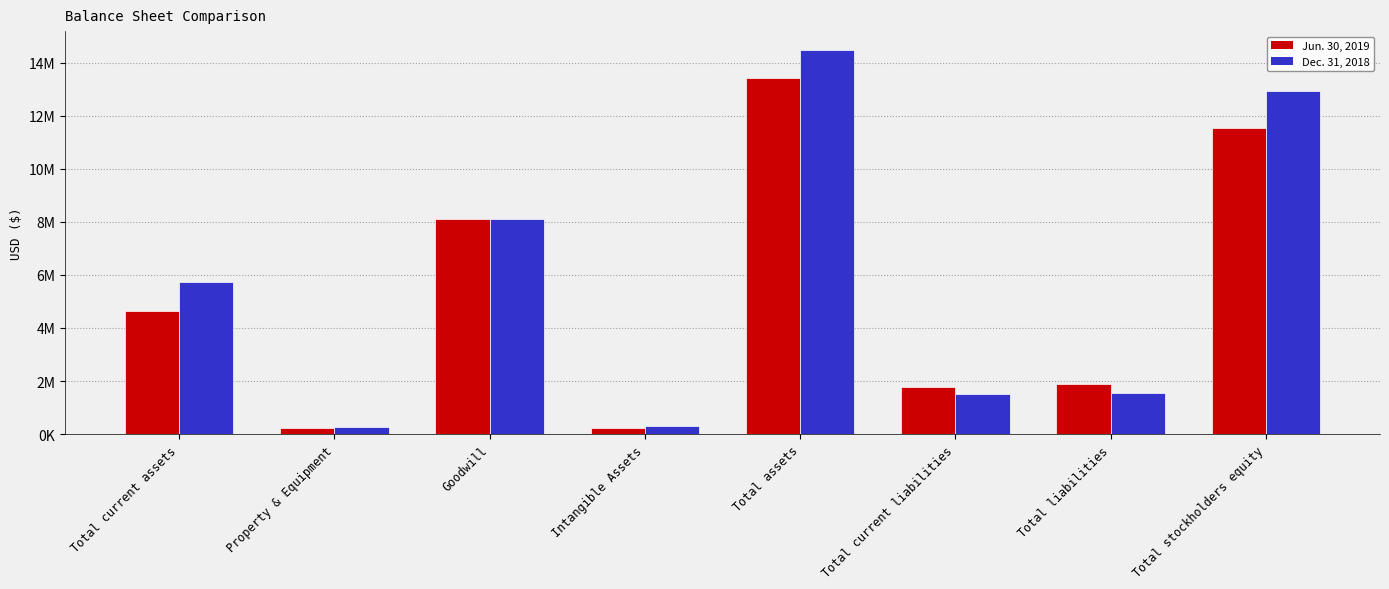

Reading right to left, extract all data points from this chart.

Jun. 30, 2019: Total stockholders equity=11543351	Total liabilities=1892443	Total current liabilities=1770937	Total assets=13435794	Intangible Assets=228072	Goodwill=8101661	Property & Equipment=226124	Total current assets=4655191
Dec. 31, 2018: Total stockholders equity=12919705	Total liabilities=1541076	Total current liabilities=1504788	Total assets=14460781	Intangible Assets=306575	Goodwill=8101661	Property & Equipment=264583	Total current assets=5749203